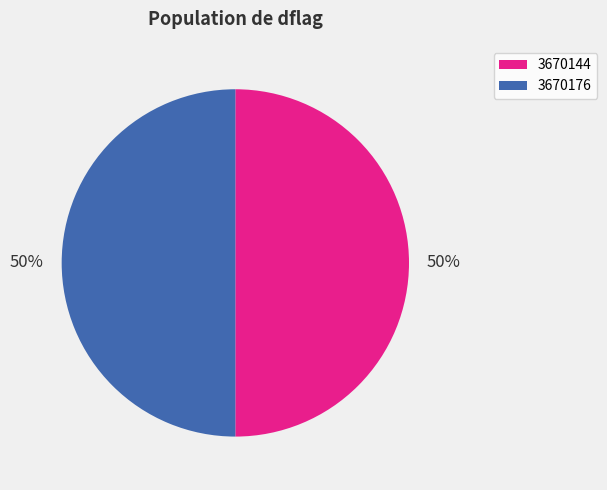

To the nearest percent, what is the average slice percentage?

50%